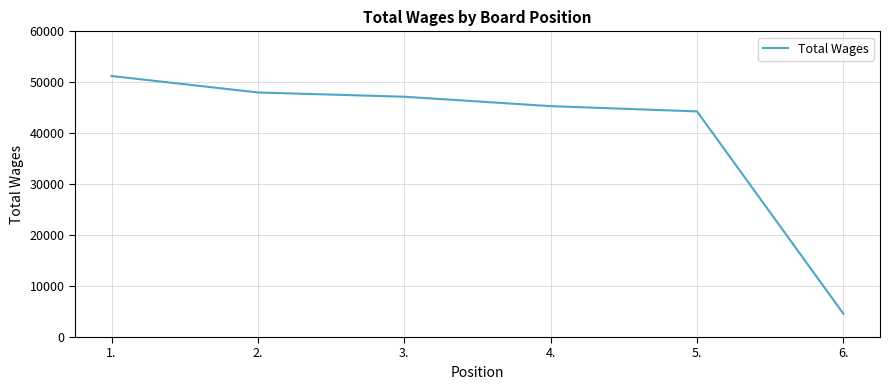

The value at 1. is 51230. True or false?

True